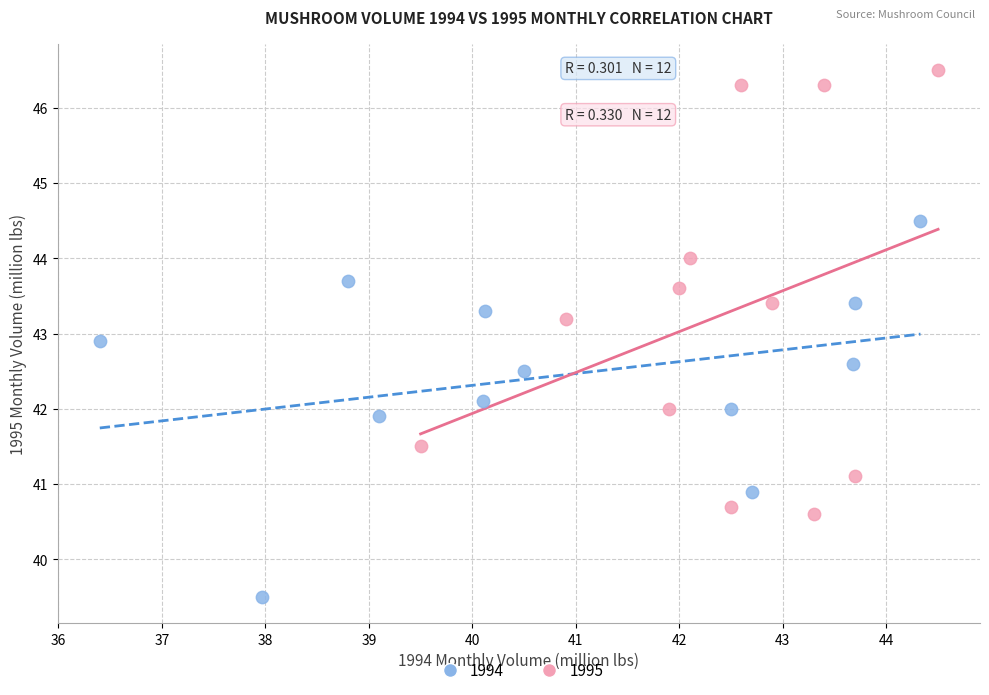

Which series has the widest spread of Y values?

1995